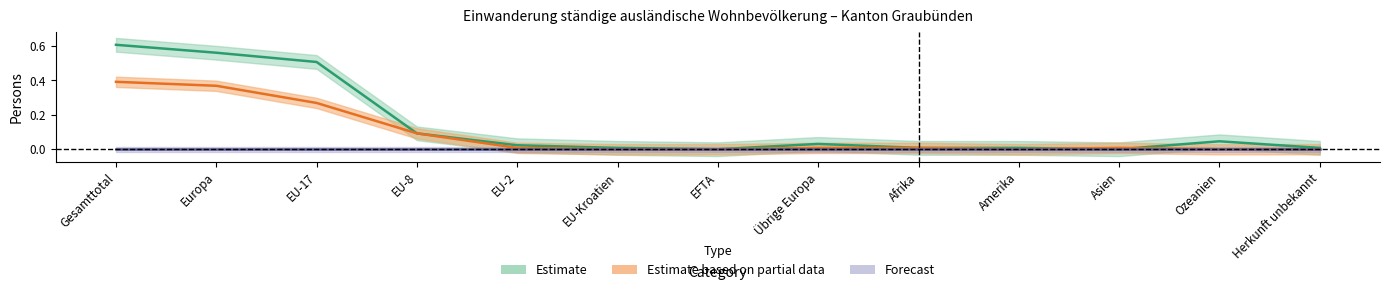

Read the Kurzaufenthalter (L) Total value at Europa.

0.4